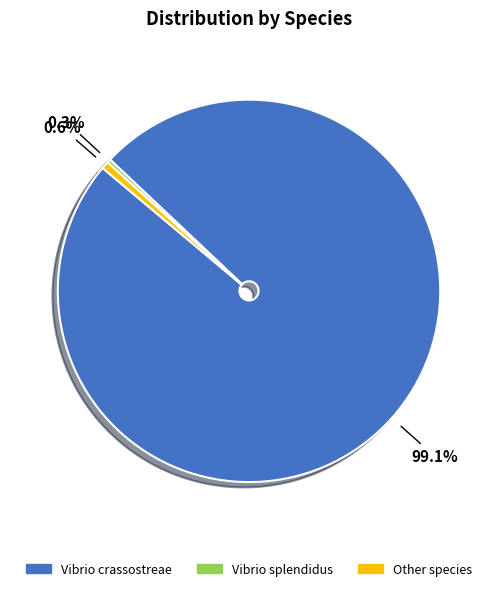

Does any single category account for the majority?

Yes